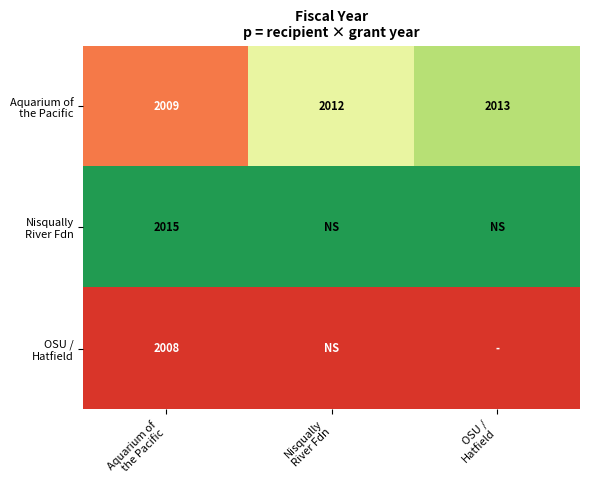

What is the maximum value shown in the chart?

2015